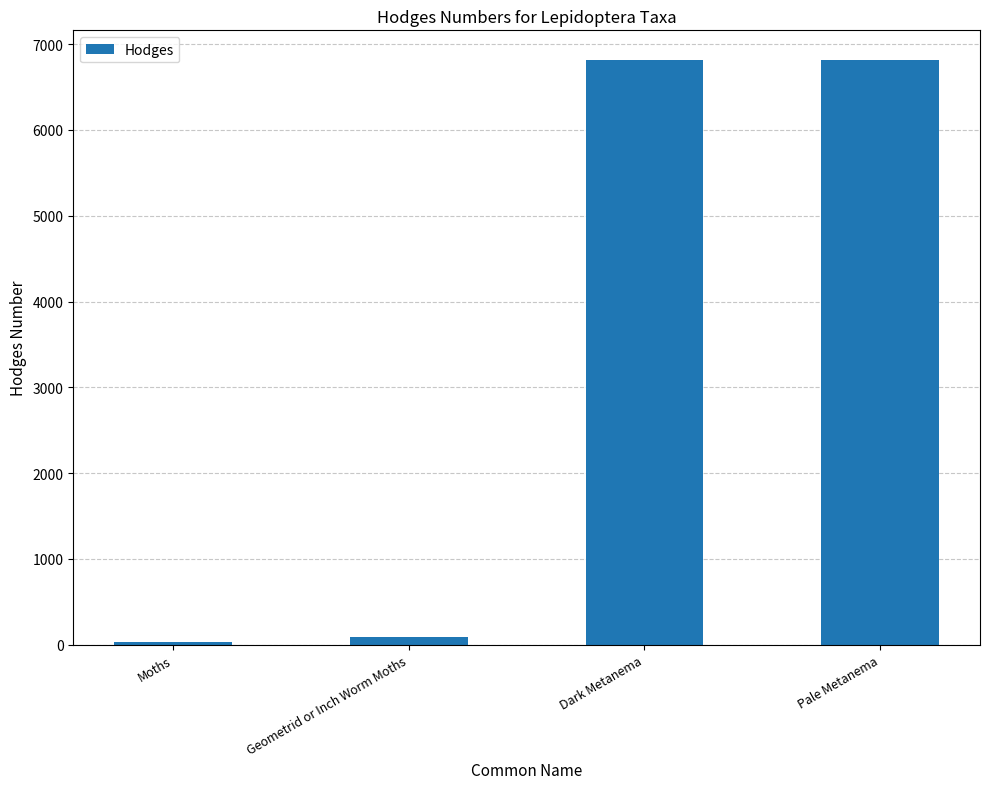

Read the value at Moths.

29.0